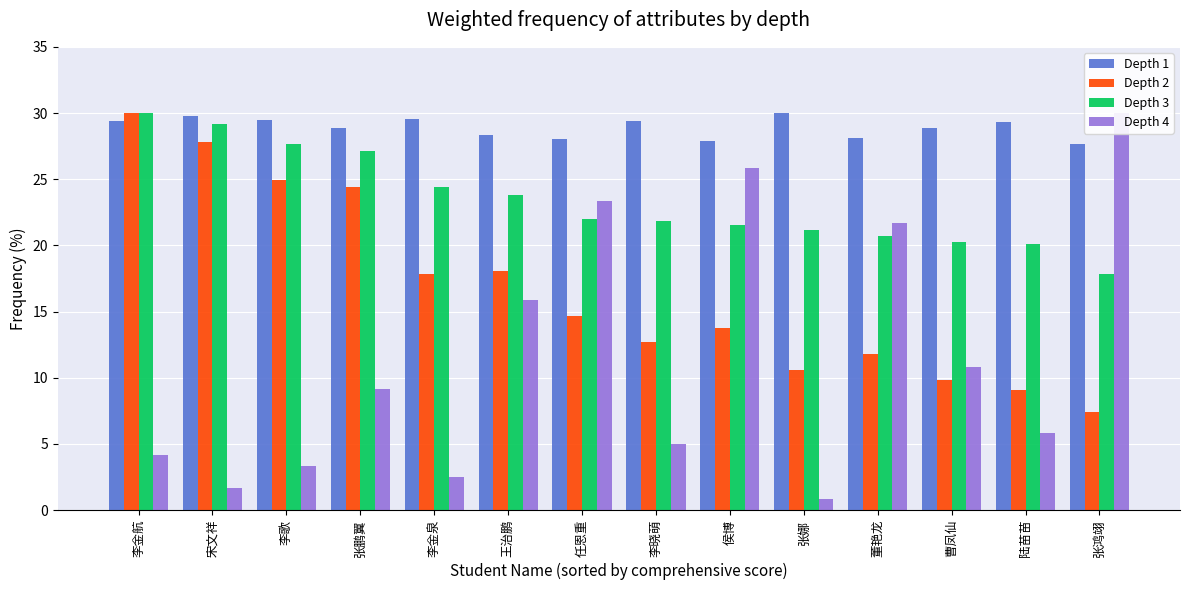

Between 李金航 and 李晓萌, which is larger?

李金航